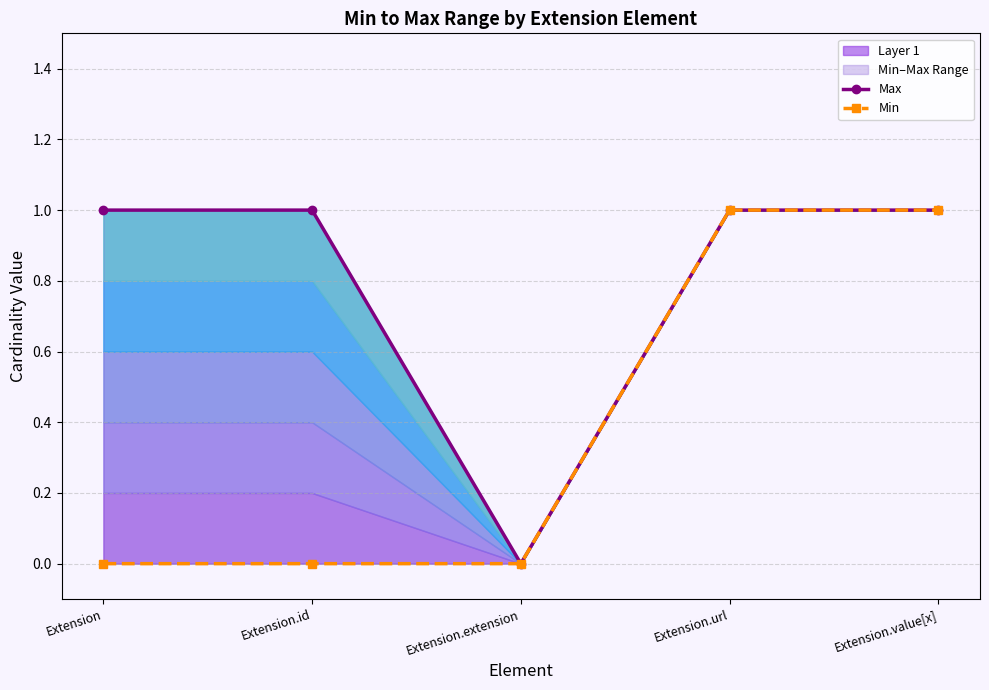

Reading right to left, what are all the values shown in this chart?

Max: 1	1	0	1	1
Min: 1	1	0	0	0